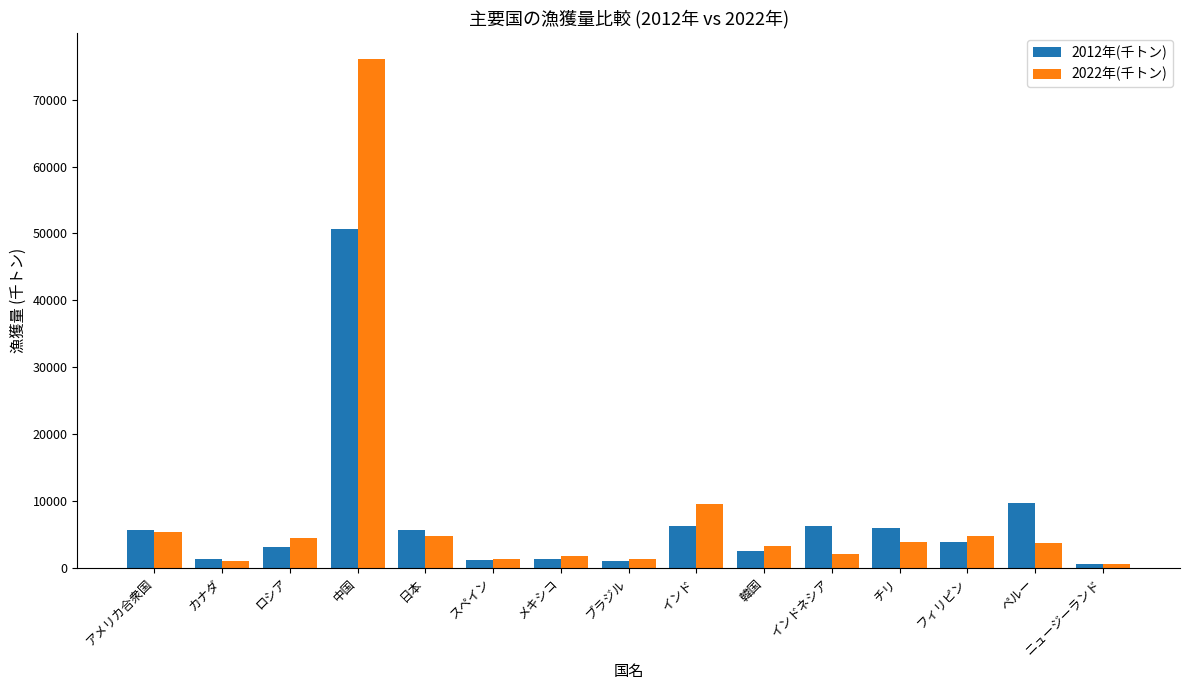

What is the sum of the 2012年(千トン) values at 中国 and 韓国?

53266